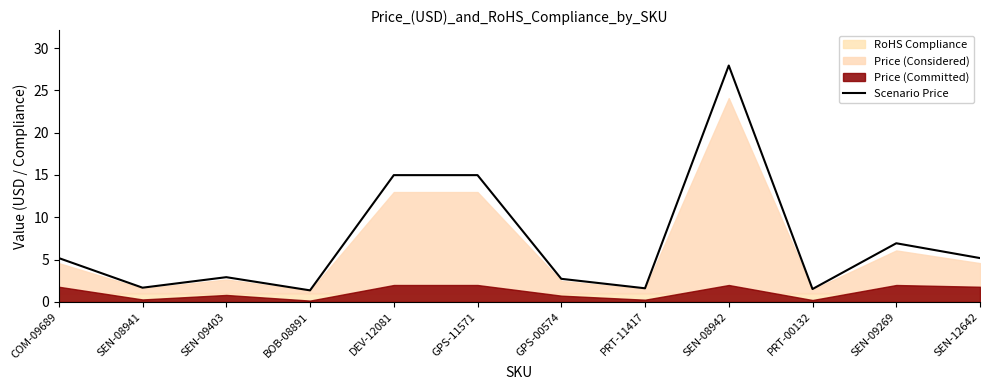

What is the value of the 1st point from the left?

5.2